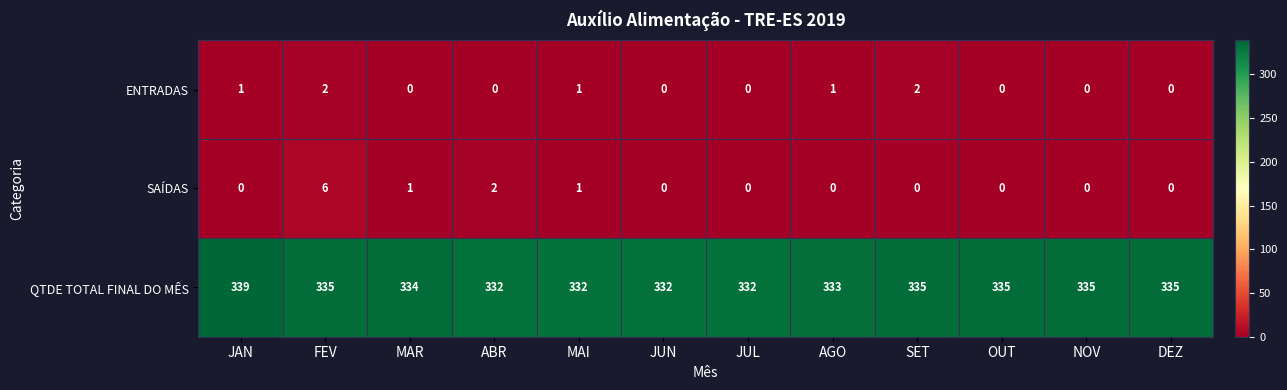

Which series has the largest range (max minus min)?

QTDE TOTAL FINAL DO MÊS